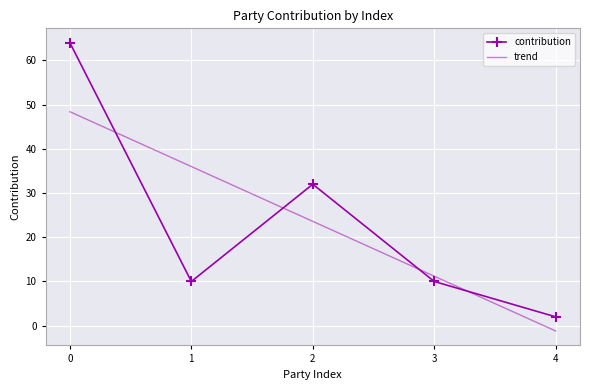

How many interior local peaks does the contribution series have?

1